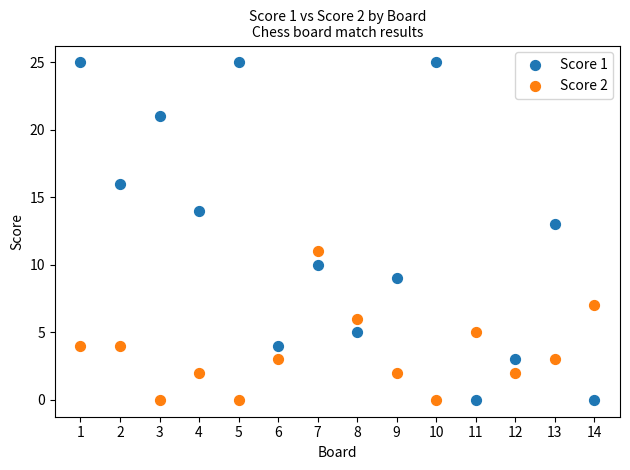

Which series has the largest Y range (max minus min)?

Score 1